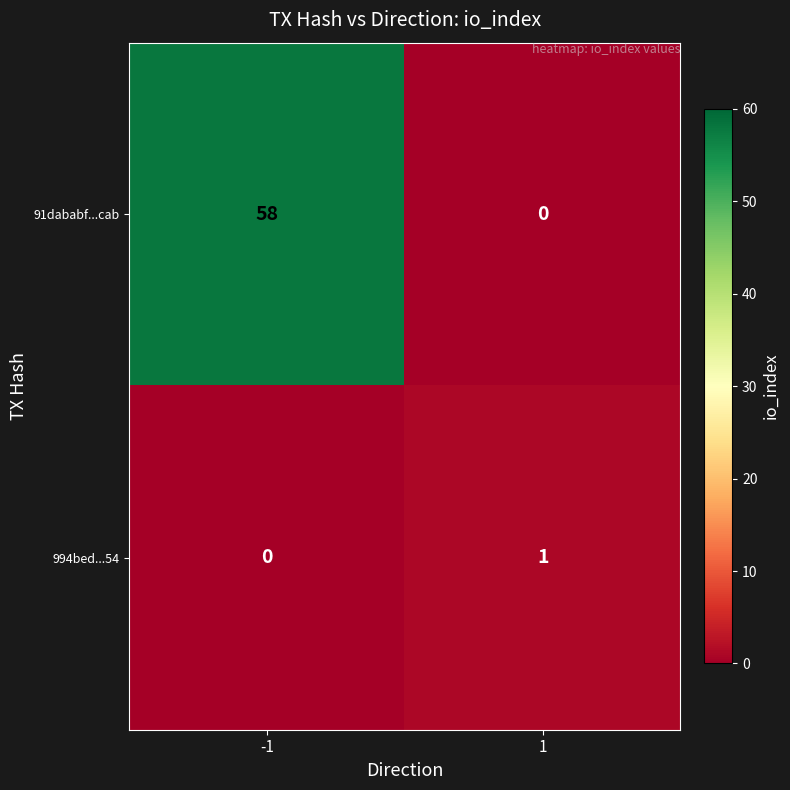

What is the total value across all series at -1?

58